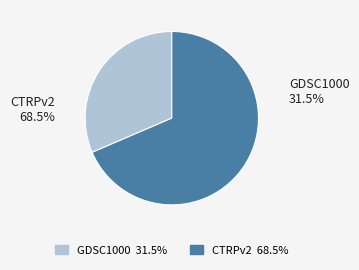

How many segments does this pie chart have?

2